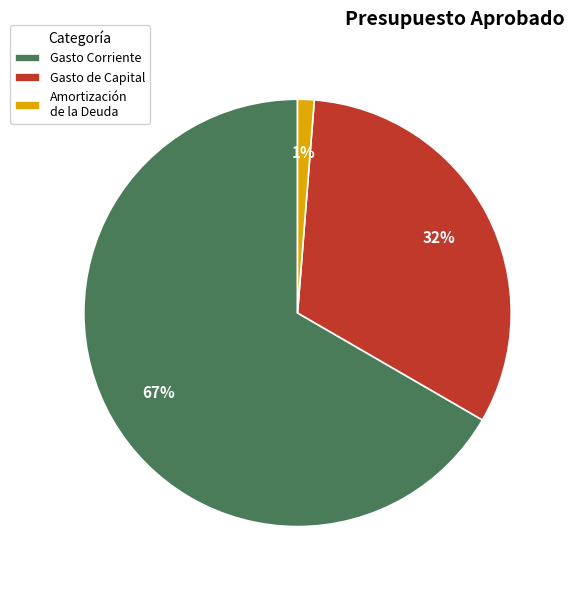

Which category has the smallest portion of the pie?

Amortización de la Deuda